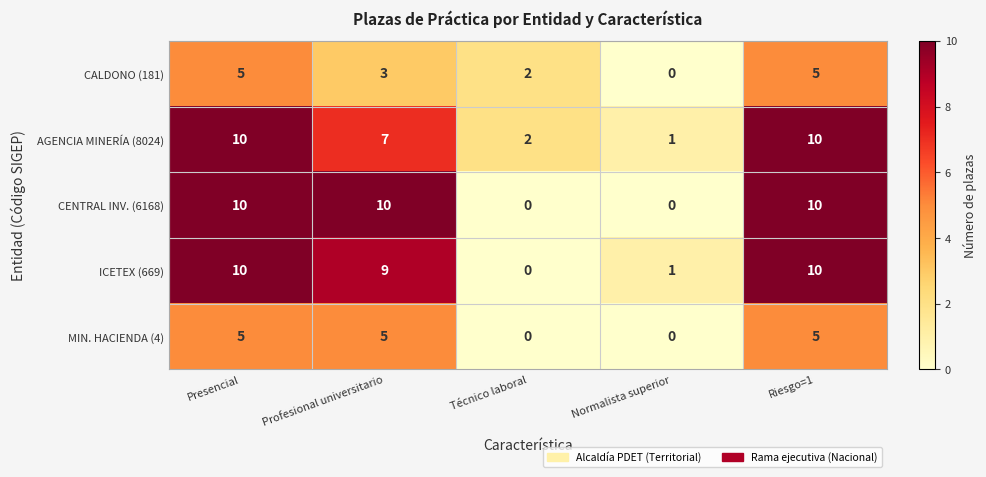

The value of CENTRAL INV. (6168) at Presencial is 6. True or false?

False